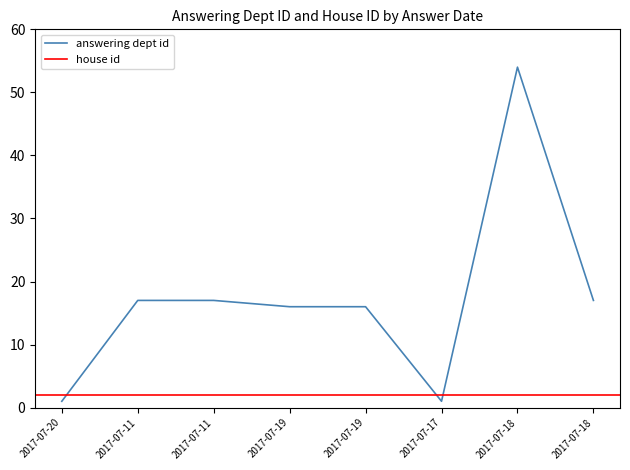

At which label is the value closest to 27?

2017-07-11